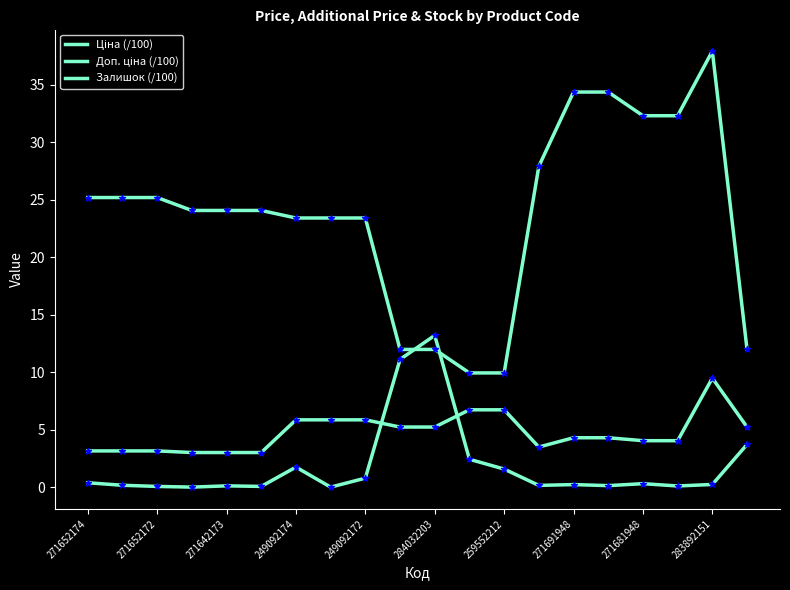

Which series has the largest total across all categories?

Доп. ціна (/100)